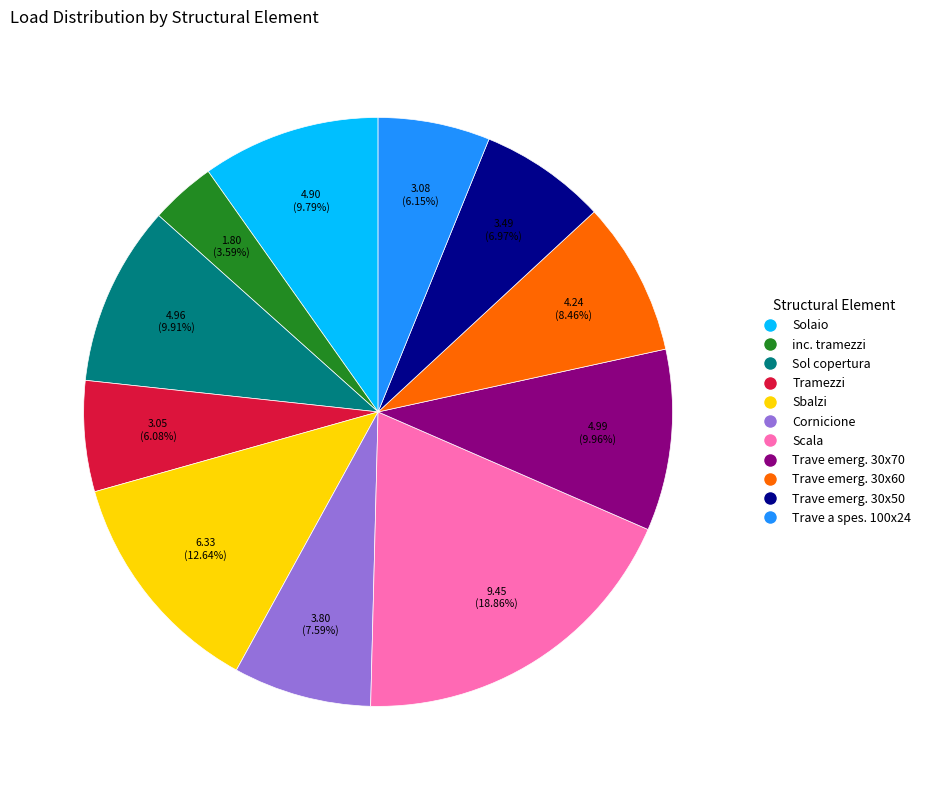

What is the ratio of the value at Trave emerg. 30x60 to the value at Solaio?

0.9